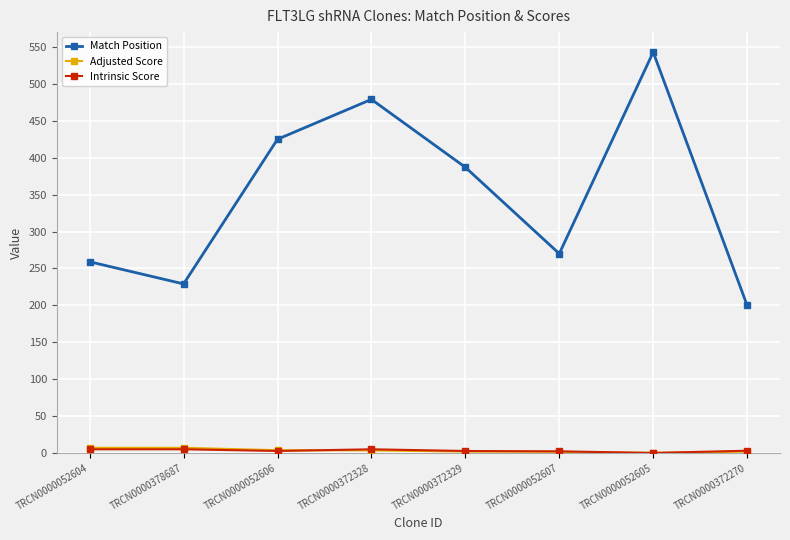

Between TRCN0000372329 and TRCN0000052607, which series saw the biggest shift?

Match Position